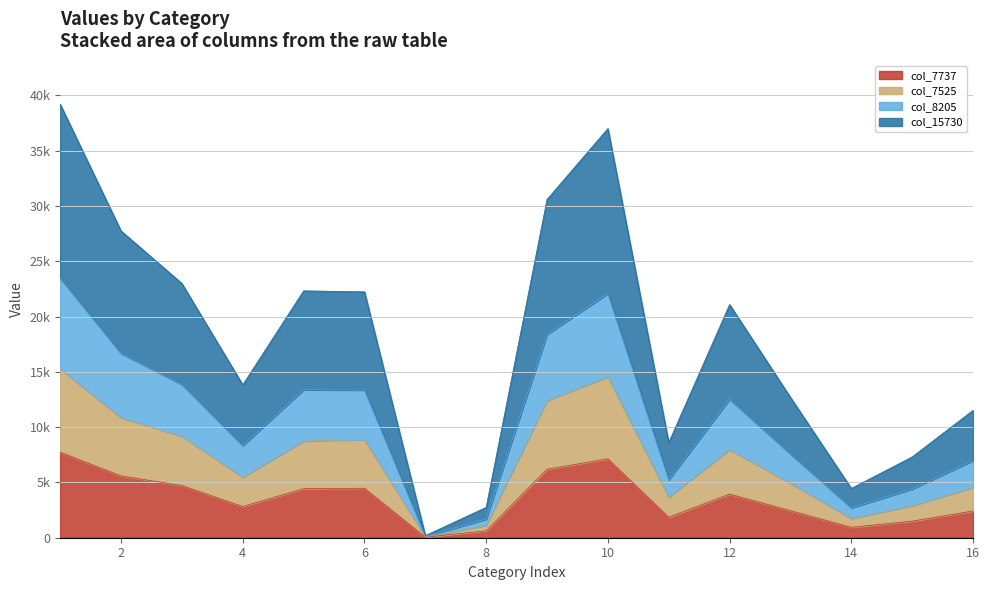

The value of col_8205 at 14 is 5909. True or false?

False